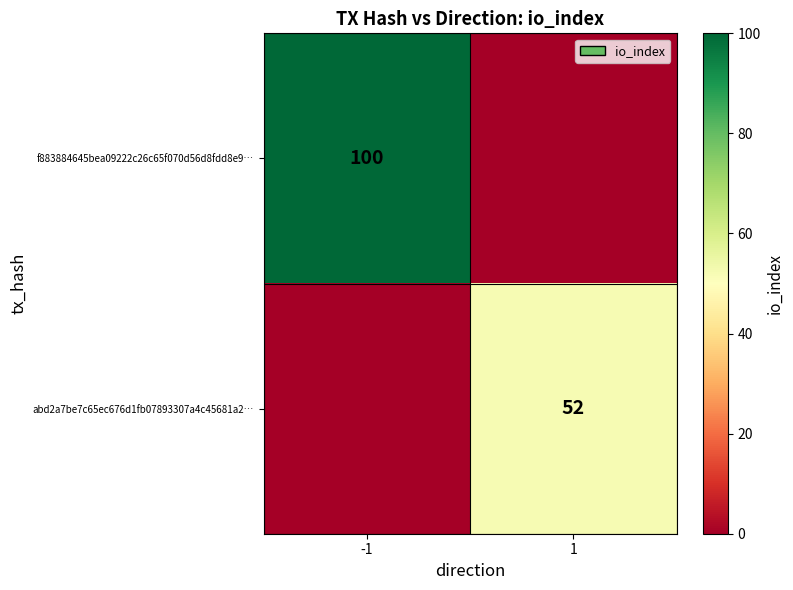

The abd2a7be7c65ec676d1fb07893307a4c45681a2… series shows 73 at 1. True or false?

False